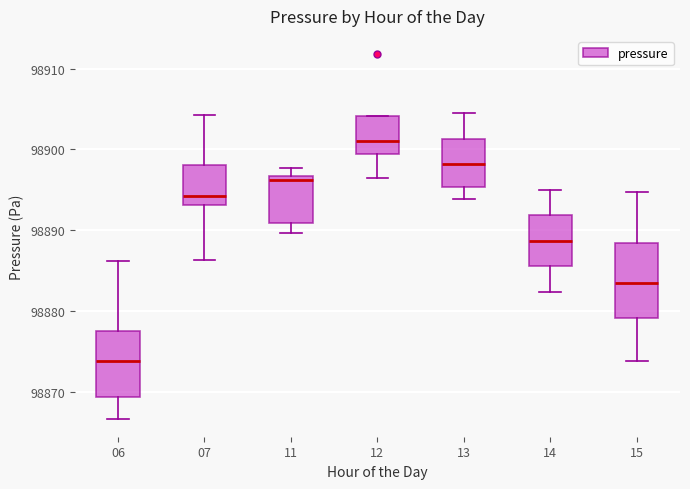

Reading left to right, read every box against the y-axis: the position of its median line, the range the box covers, and the ends of its whiskers. The values are not printed on the chart, so give them approximately, as read against the axis.

06: median 98874, box 98869 to 98878, whiskers 98867 to 98886
07: median 98894, box 98893 to 98898, whiskers 98886 to 98904
11: median 98896, box 98891 to 98897, whiskers 98890 to 98898
12: median 98901, box 98899 to 98904, whiskers 98896 to 98904
13: median 98898, box 98895 to 98901, whiskers 98894 to 98905
14: median 98889, box 98886 to 98892, whiskers 98882 to 98895
15: median 98884, box 98879 to 98888, whiskers 98874 to 98895